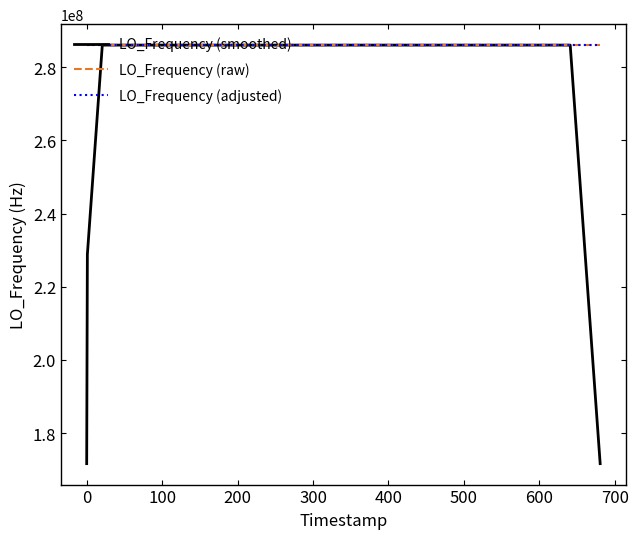

Which series has the largest range (max minus min)?

LO_Frequency (smoothed)